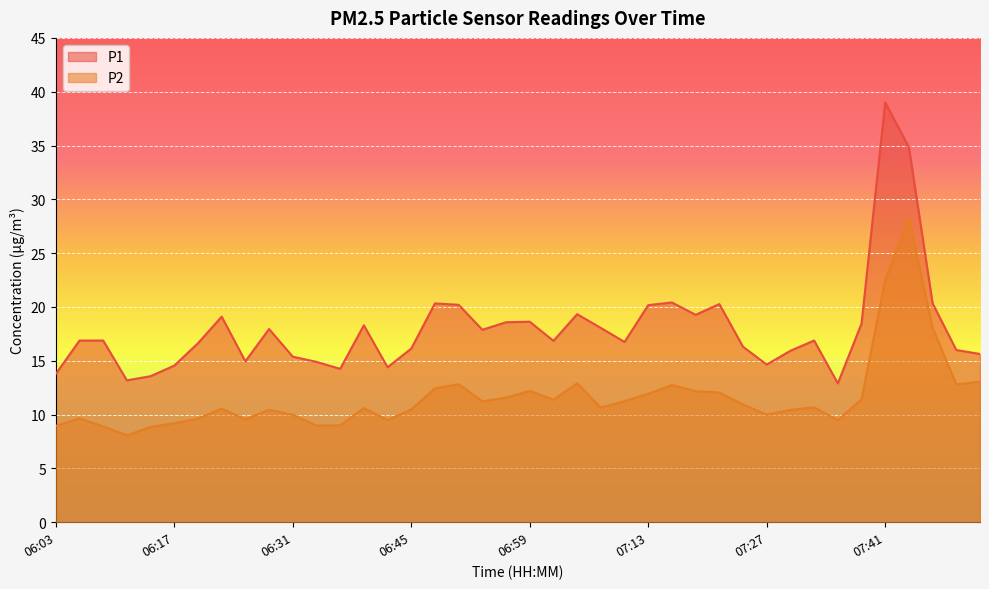

Reading left to right, extract all data points from this chart.

P1: 13.8	16.9	16.9	13.2	13.6	14.6	16.6	19.1	14.9	17.9	15.4	14.9	14.2	18.3	14.4	16.1	20.3	20.2	17.9	18.6	18.6	16.9	19.3	18.1	16.8	20.2	20.4	19.3	20.3	16.3	14.7	15.9	16.9	12.9	18.4	39.0	34.9	20.3	16.0	15.6
P2: 8.9	9.7	8.9	8.1	8.8	9.2	9.6	10.6	9.6	10.4	10.0	9.0	9.0	10.6	9.5	10.5	12.4	12.8	11.2	11.6	12.2	11.4	12.9	10.7	11.2	11.9	12.8	12.2	12.1	10.9	10.0	10.4	10.7	9.5	11.4	22.5	28.3	18.1	12.8	13.1